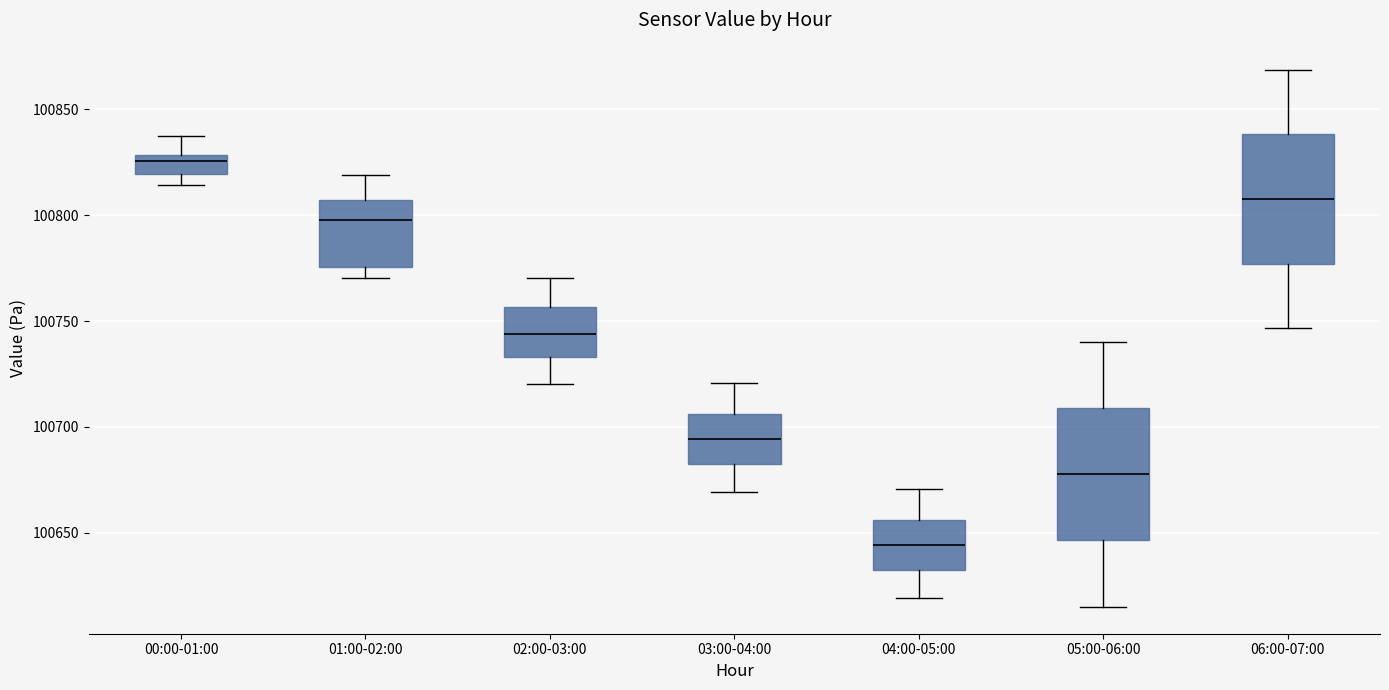

Reading left to right, read every box against the y-axis: the position of its median line, the range the box covers, and the ends of its whiskers. The values are not printed on the chart, so give them approximately, as read against the axis.

00:00-01:00: median 100825, box 100820 to 100830, whiskers 100815 to 100835
01:00-02:00: median 100800, box 100775 to 100805, whiskers 100770 to 100820
02:00-03:00: median 100745, box 100735 to 100755, whiskers 100720 to 100770
03:00-04:00: median 100695, box 100685 to 100705, whiskers 100670 to 100720
04:00-05:00: median 100645, box 100635 to 100655, whiskers 100620 to 100670
05:00-06:00: median 100680, box 100645 to 100710, whiskers 100615 to 100740
06:00-07:00: median 100810, box 100775 to 100840, whiskers 100745 to 100870